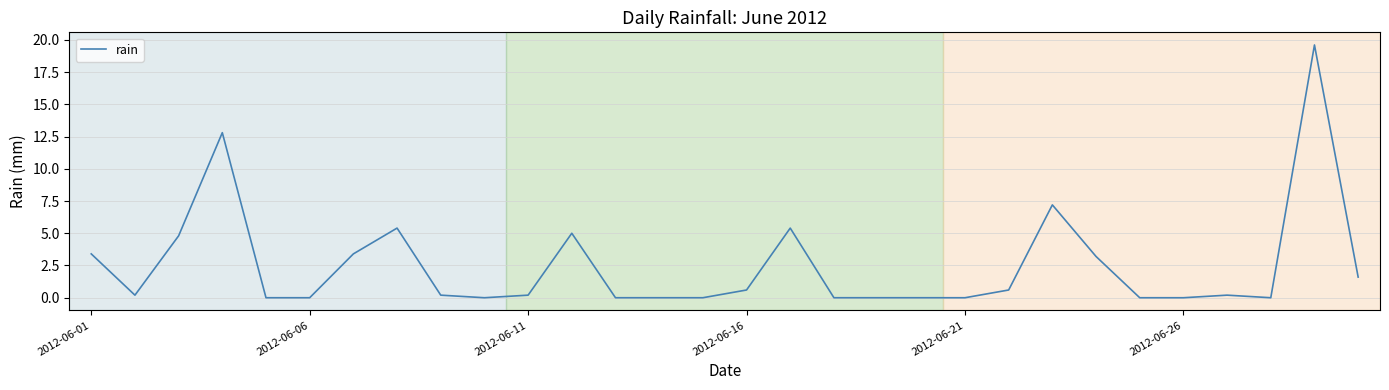

What is the average value?

2.5